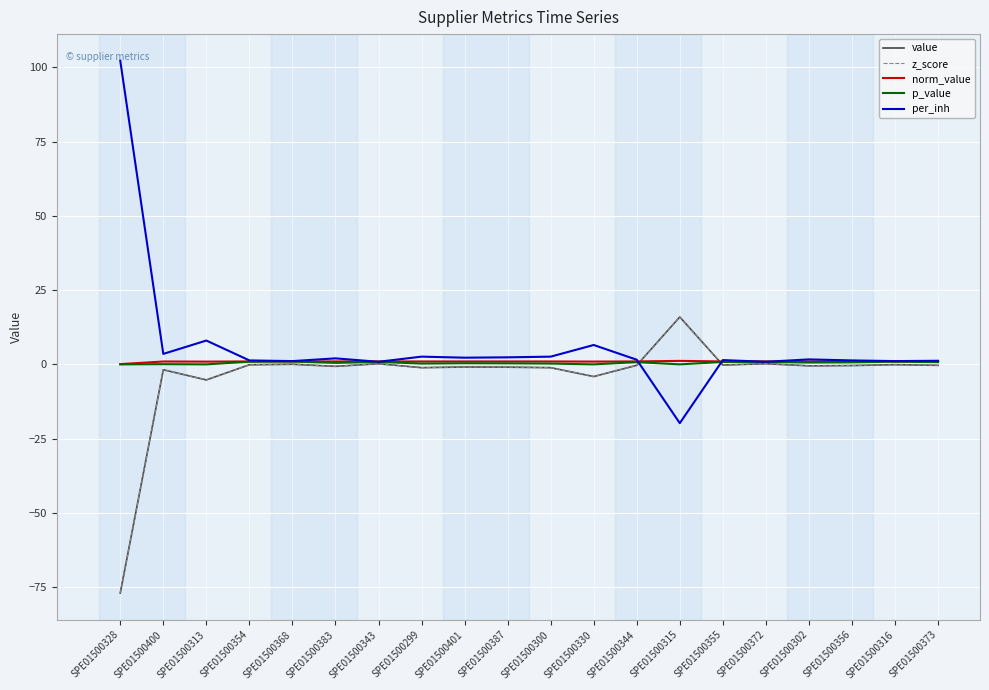

What position from the left is SPE01500368?

5